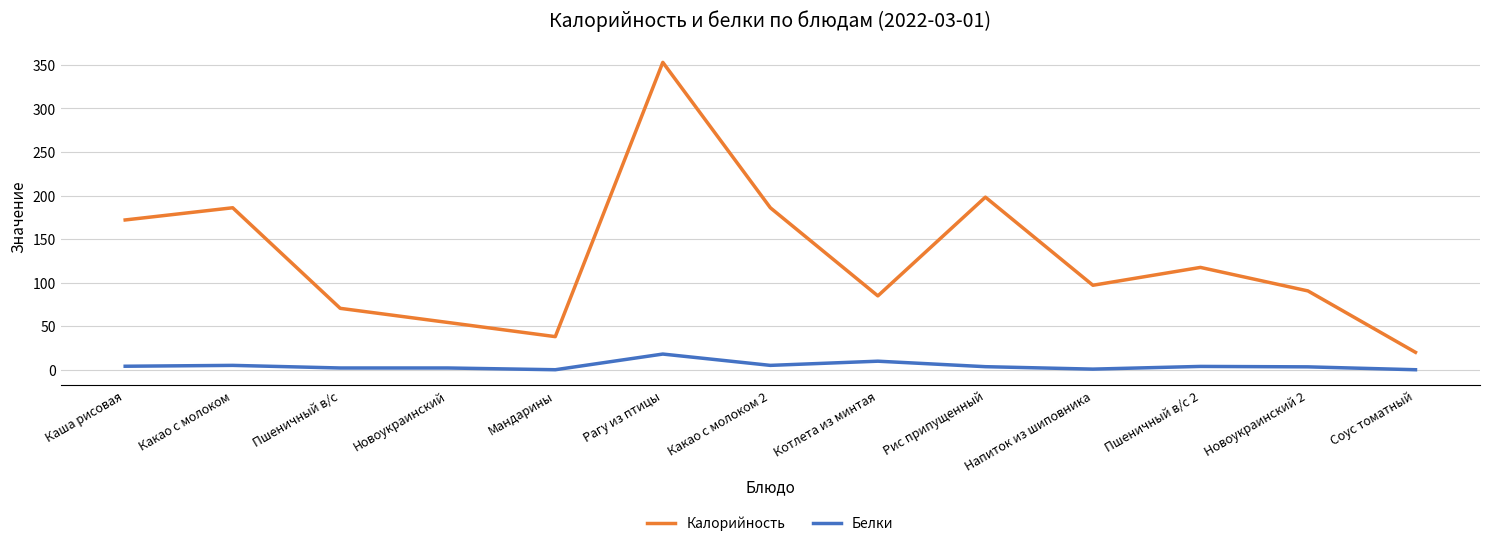

How many series are shown in this chart?

2